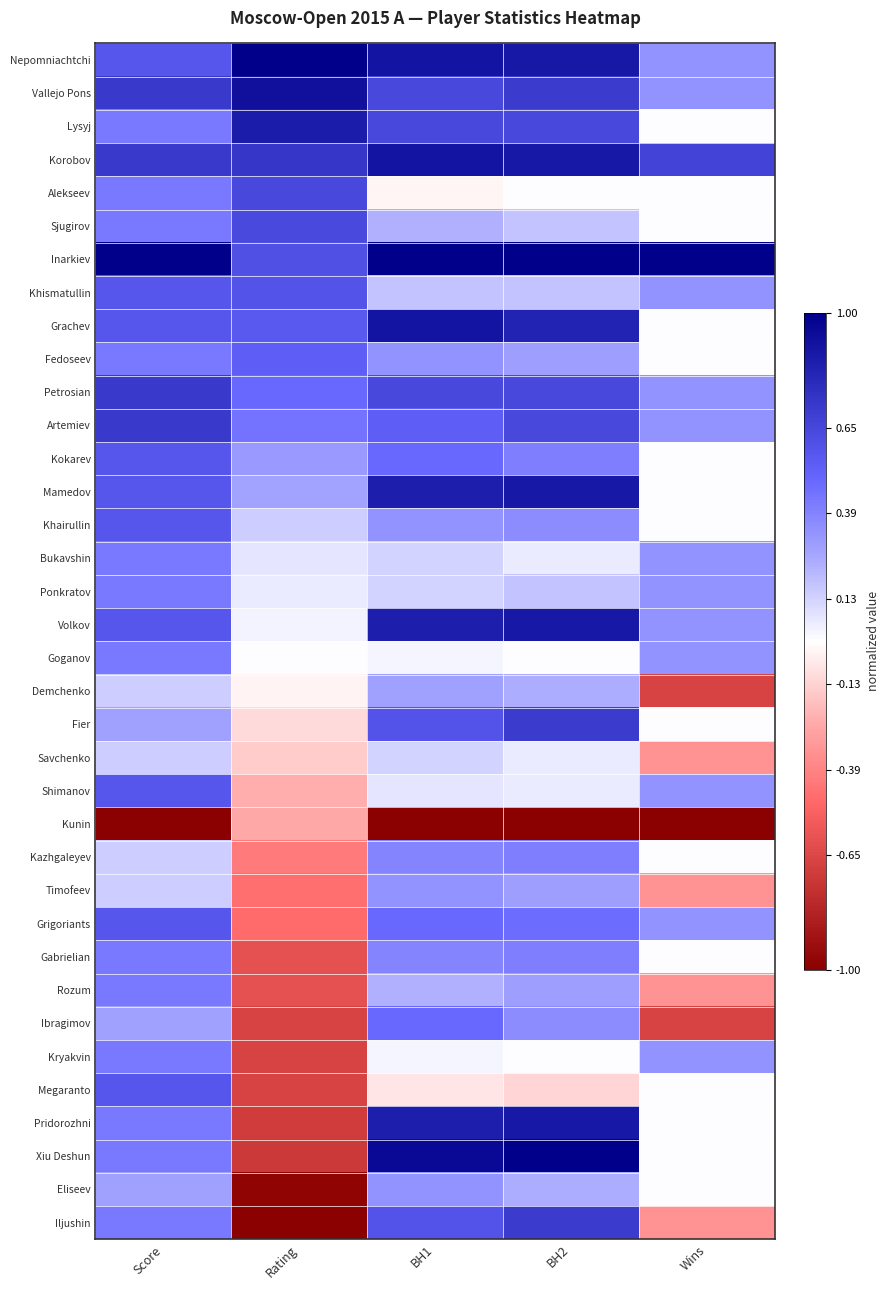

What is the difference between the highest and lowest values at Rating?

2.0